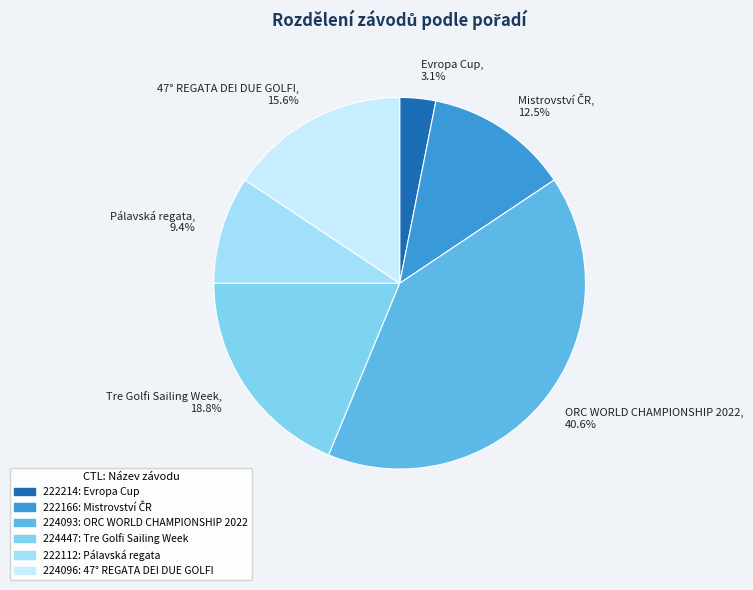

Which slice is the largest?

ORC WORLD CHAMPIONSHIP 2022